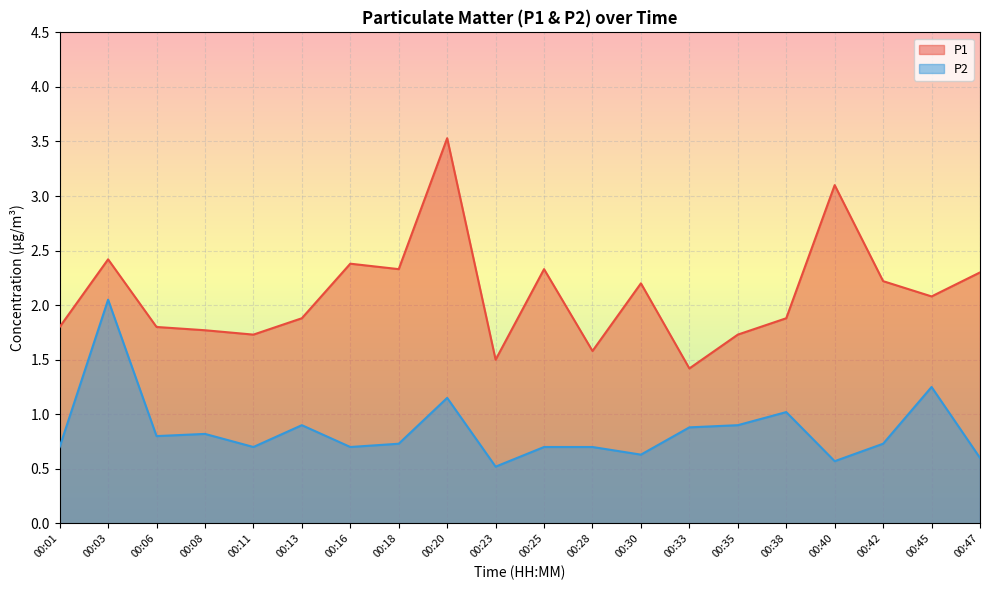

Reading left to right, extract all data points from this chart.

P1: 00:01=1.8	00:03=2.4	00:06=1.8	00:08=1.8	00:11=1.7	00:13=1.9	00:16=2.4	00:18=2.3	00:20=3.5	00:23=1.5	00:25=2.3	00:28=1.6	00:30=2.2	00:33=1.4	00:35=1.7	00:38=1.9	00:40=3.1	00:42=2.2	00:45=2.1	00:47=2.3
P2: 00:01=0.7	00:03=2.0	00:06=0.8	00:08=0.8	00:11=0.7	00:13=0.9	00:16=0.7	00:18=0.7	00:20=1.1	00:23=0.5	00:25=0.7	00:28=0.7	00:30=0.6	00:33=0.9	00:35=0.9	00:38=1.0	00:40=0.6	00:42=0.7	00:45=1.2	00:47=0.6